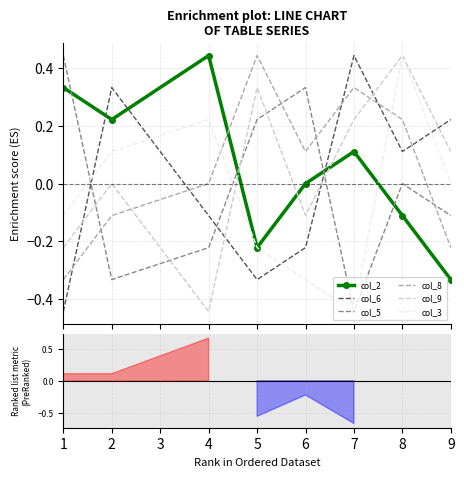

After their last crossing, which series has the higher values: col_6 or col_3?

col_6